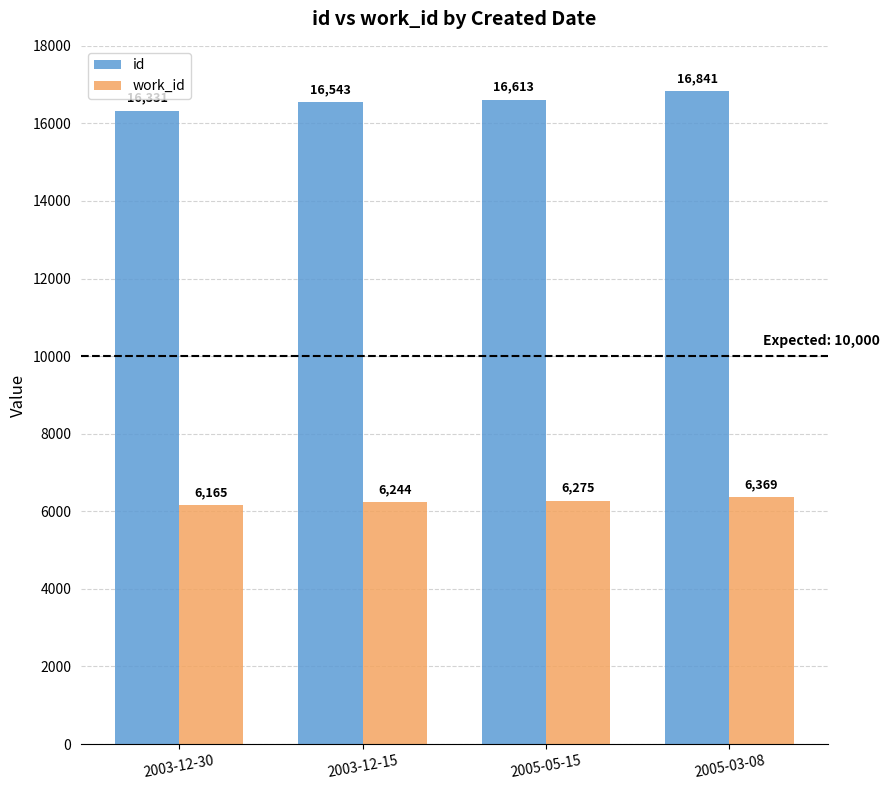

How many data points in work_id are less than 6275?

2